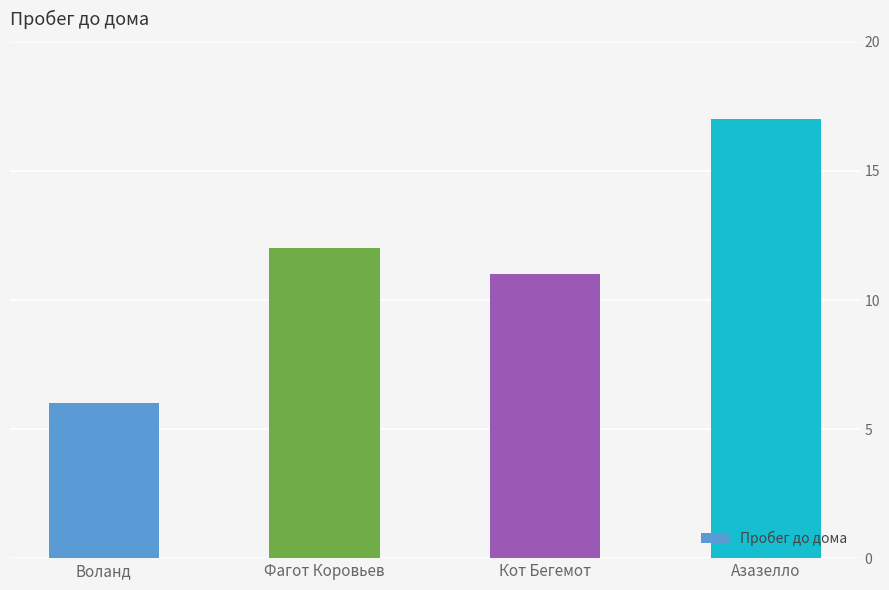

What is the sum of all values?

46